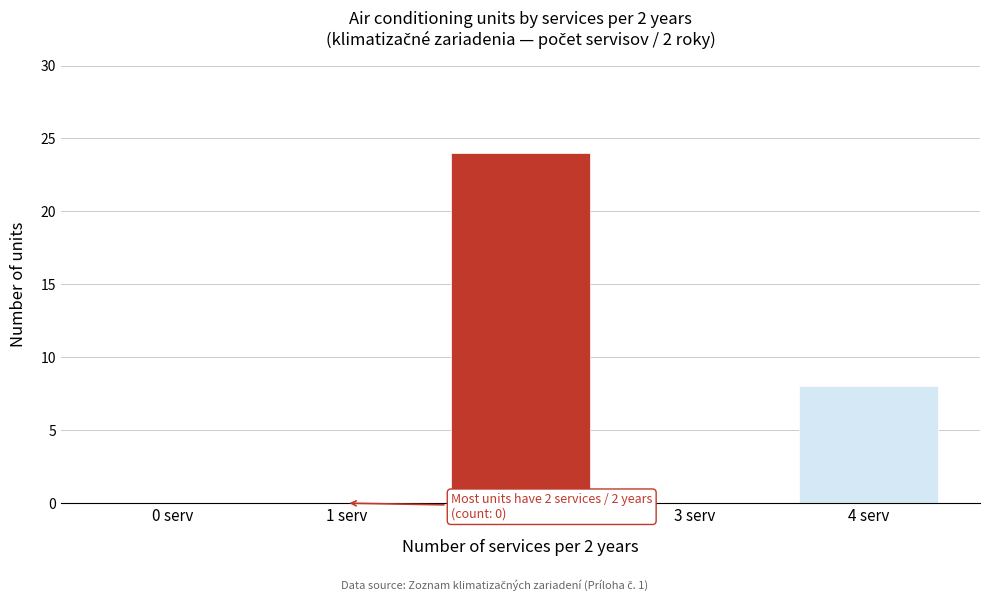

Which has a higher value, 4 serv or 3 serv?

4 serv